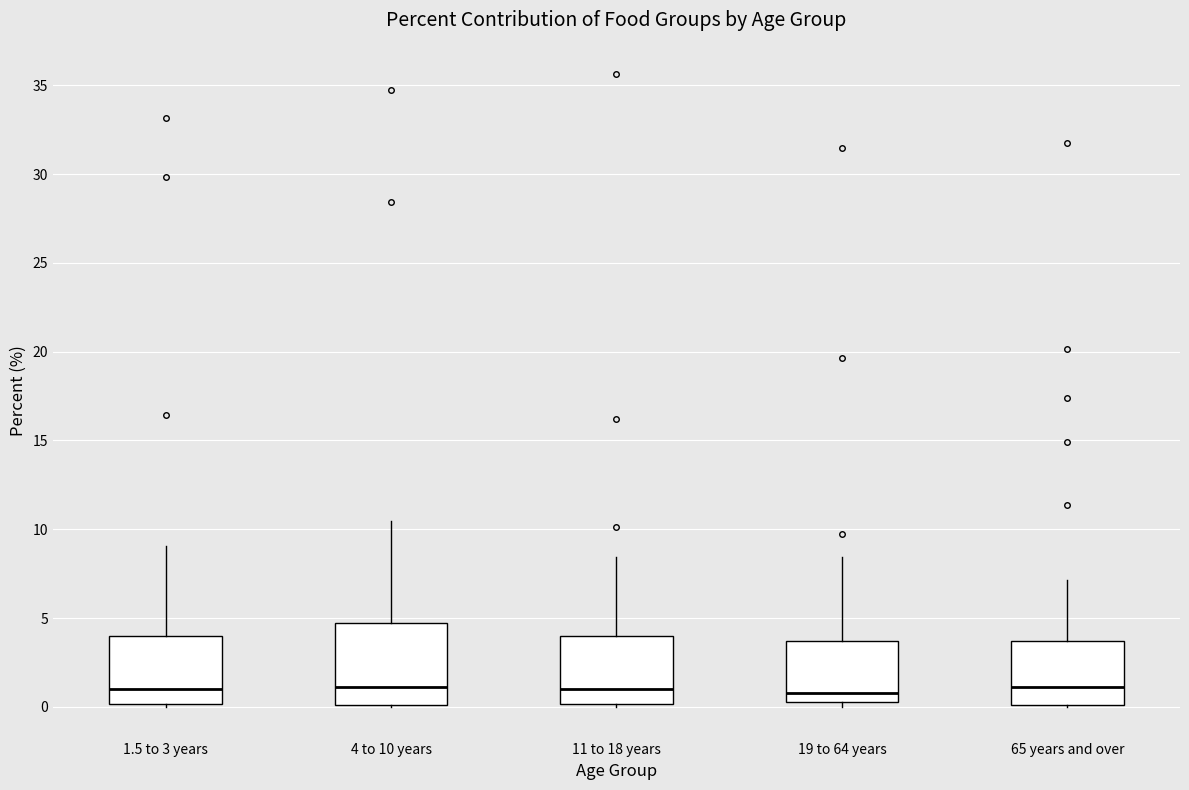

Where does the upper whisker of the box for 11 to 18 years end on the y-axis? The values are not printed on the chart, so give them approximately, as read against the axis.

8.5